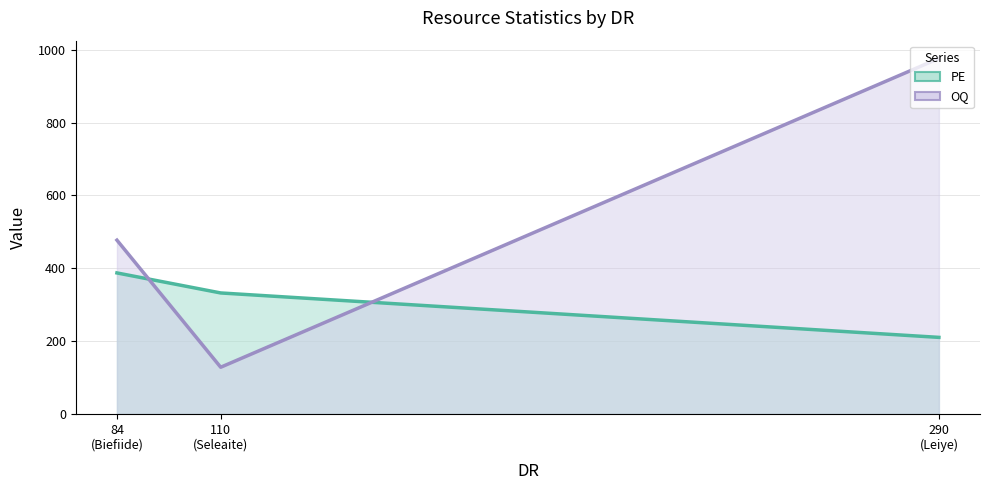

What is the minimum value for OQ?

128